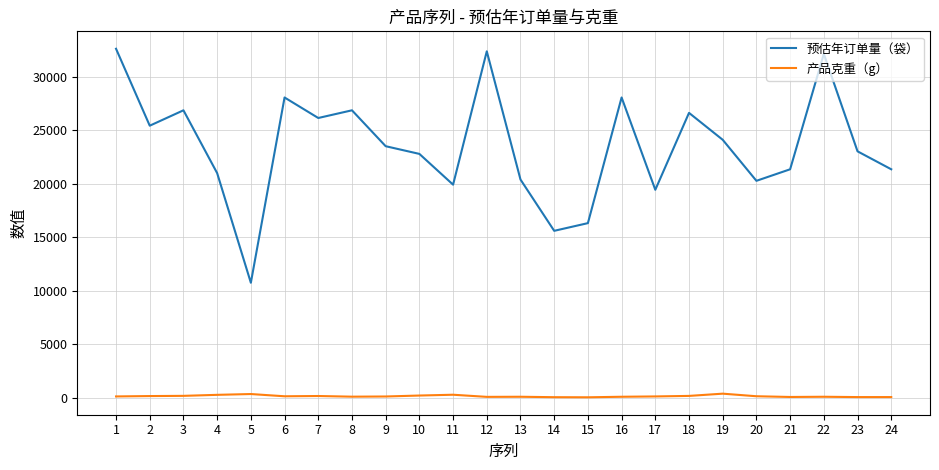

At which category does 预估年订单量（袋） reach its first local valley?

2